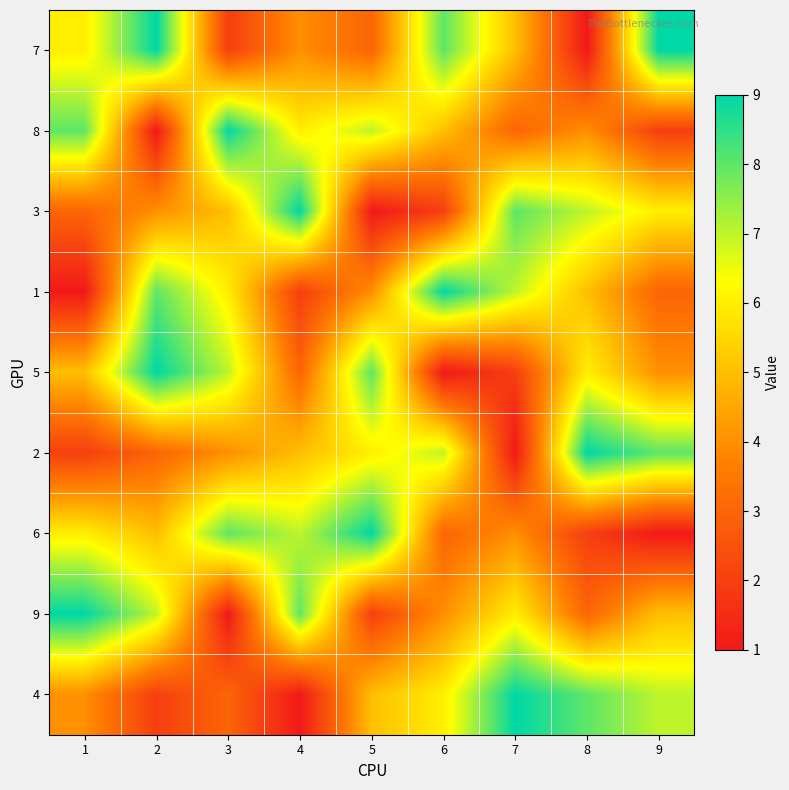

How many data points does each series have?

9